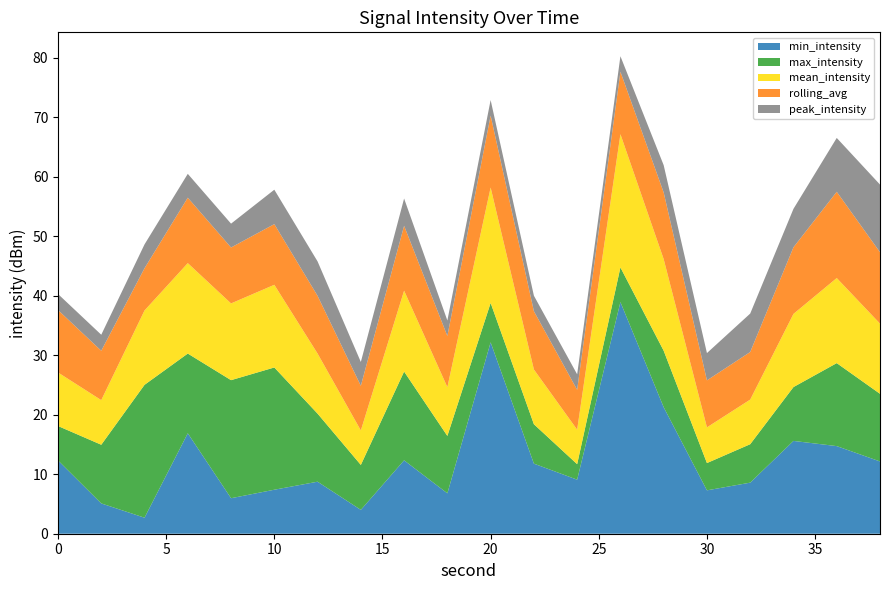

What is the minimum value for min_intensity?

2.7